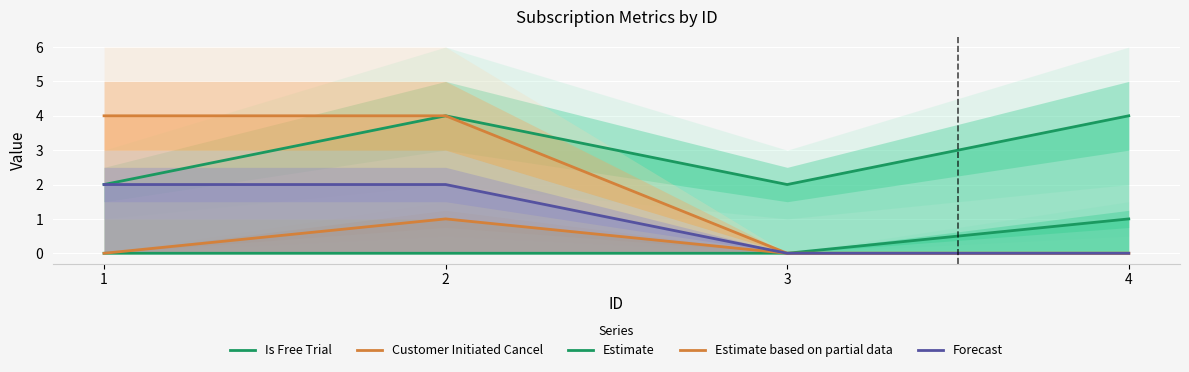

Between 2 and 3, which series saw the biggest shift?

Estimate based on partial data